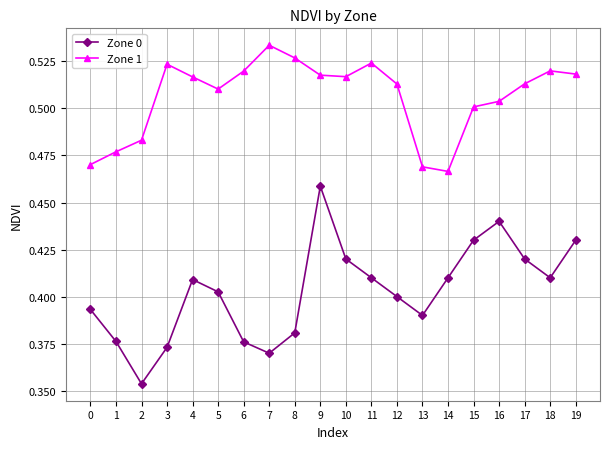

True or false: Zone 1 and Zone 0 cross at least once.

False